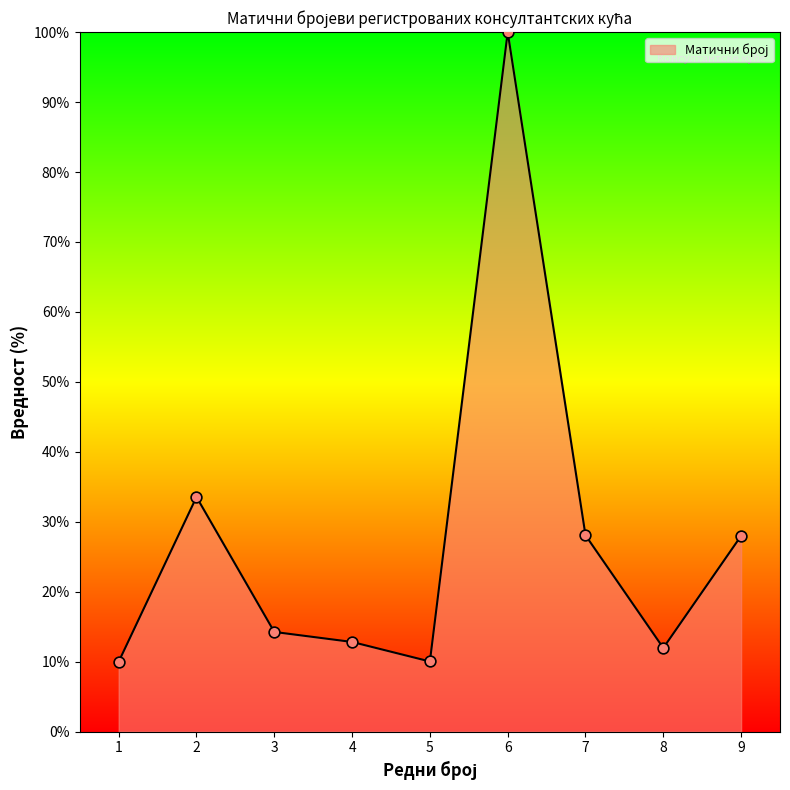

Which has a higher value, 3 or 4?

3